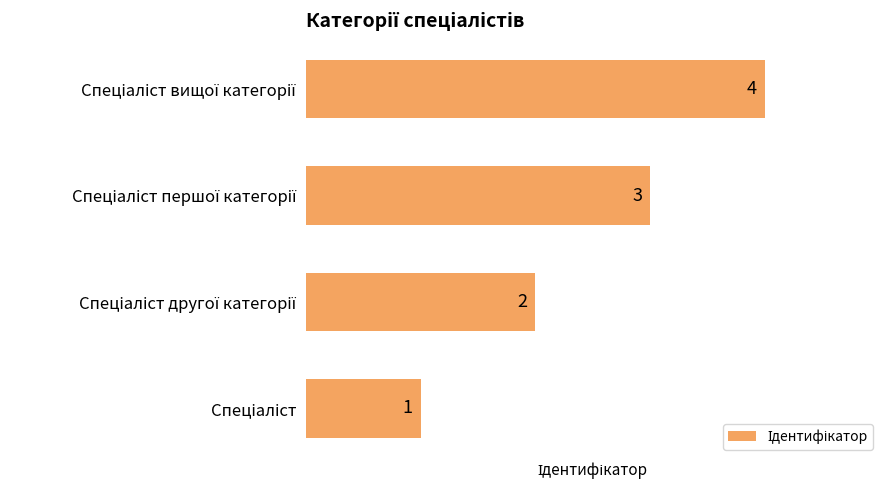

What is the sum of all values?

10